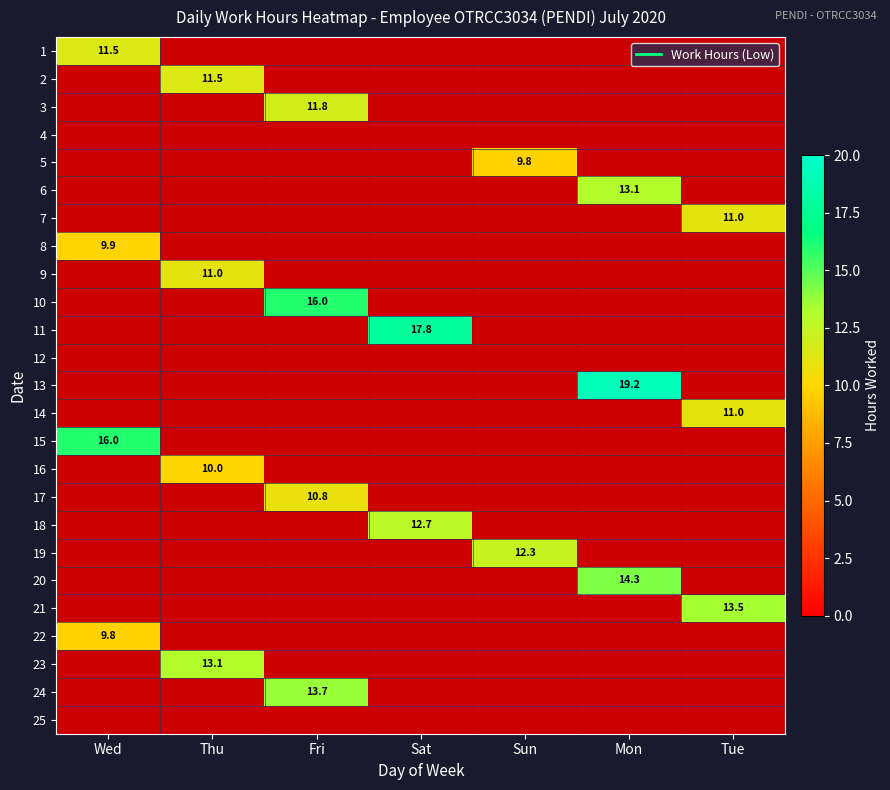

Between Sun and Wed, which is larger?

Wed